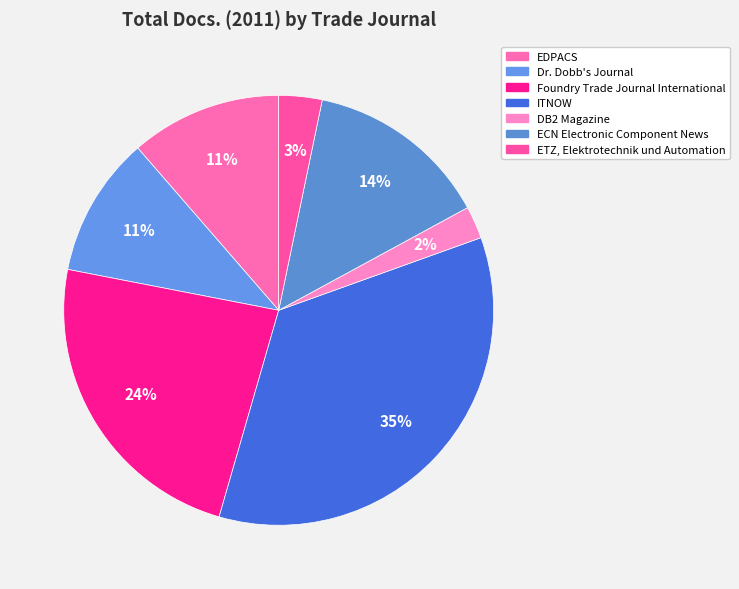

Is there a majority slice in this chart?

No